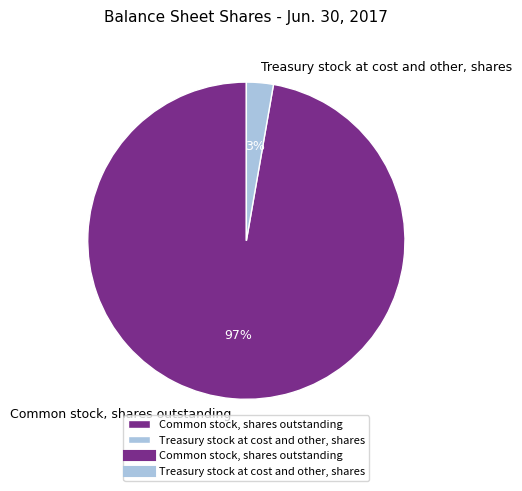

Which category has the smallest portion of the pie?

Treasury stock at cost and other, shares